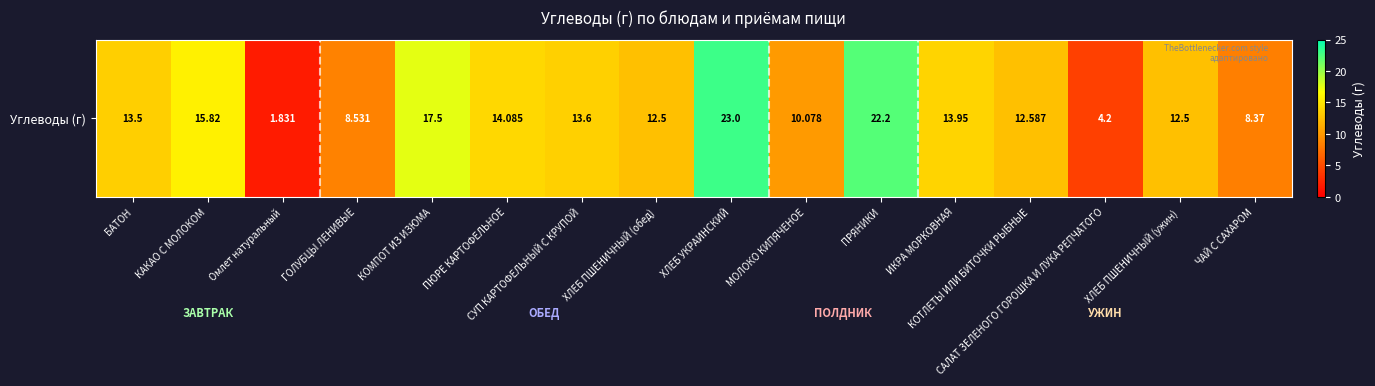

Reading right to left, list all the values displayed in this chart.

8.4	12.5	4.2	12.6	13.9	22.2	10.1	23.0	12.5	13.6	14.1	17.5	8.5	1.8	15.8	13.5